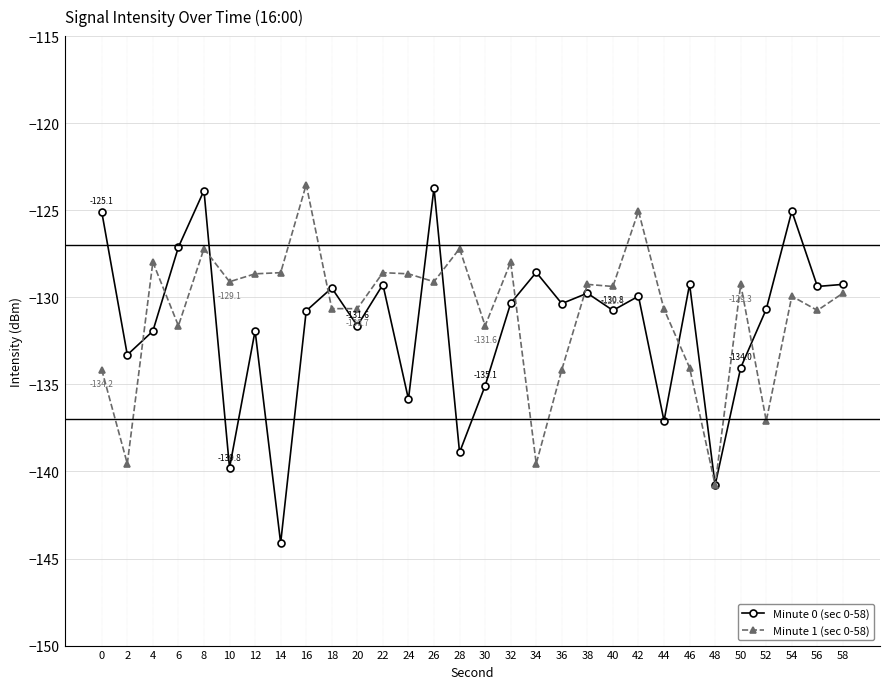

After their last crossing, which series has the higher values: Minute 0 (sec 0-58) or Minute 1 (sec 0-58)?

Minute 0 (sec 0-58)